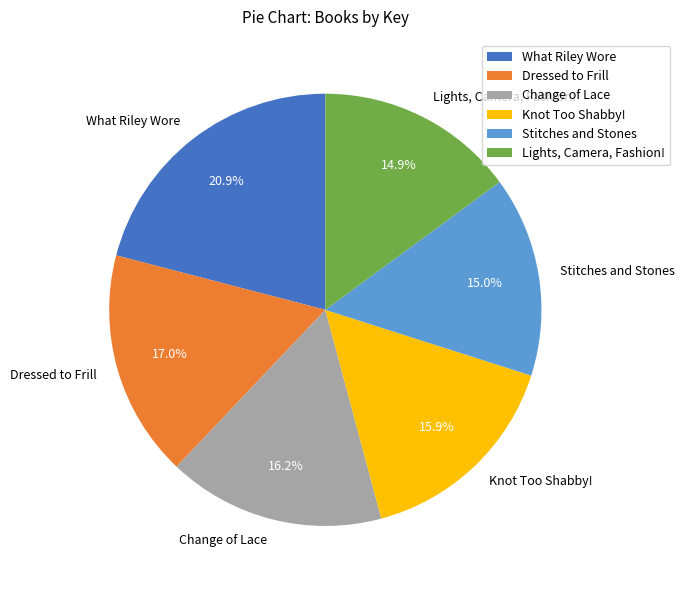

To the nearest percent, what is the difference between the Dressed to Frill and Change of Lace slice percentages?

1%